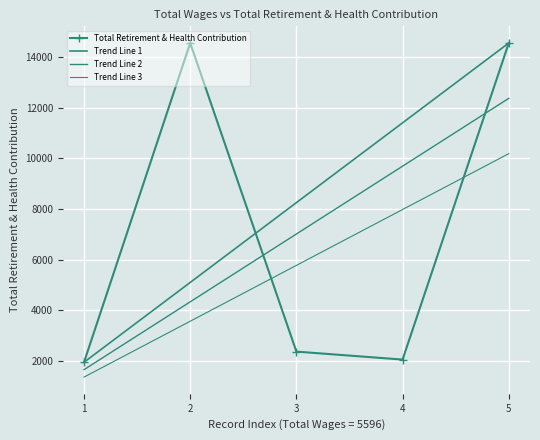

Reading left to right, what are all the values shown in this chart?

Total Retirement & Health Contribution: 1955.0	14558.0	2375.0	2060.0	14558.0
Trend Line 1: 1955.0	5105.8	8256.5	11407.2	14558.0
Trend Line 2: 1661.8	4339.9	7018.0	9696.2	12374.3
Trend Line 3: 1368.5	3574.0	5779.5	7985.1	10190.6